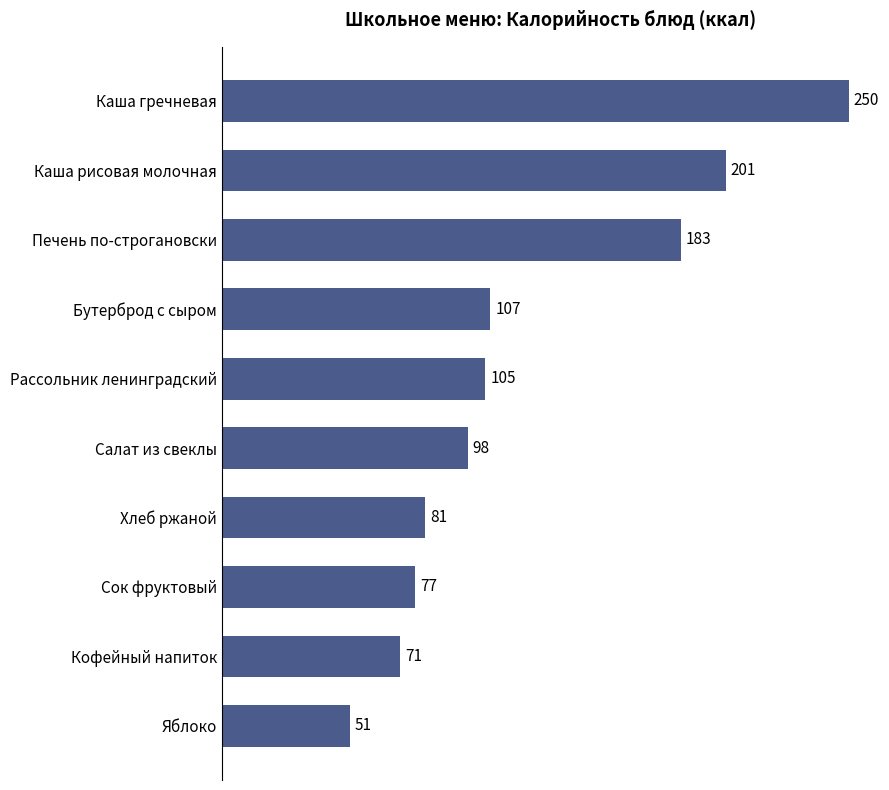

Reading top to bottom, transcribe all the data shown in this chart.

Каша гречневая=250	Каша рисовая молочная=201	Печень по-строгановски=183	Бутерброд с сыром=107	Рассольник ленинградский=105	Салат из свеклы=98	Хлеб ржаной=81	Сок фруктовый=77	Кофейный напиток=71	Яблоко=51